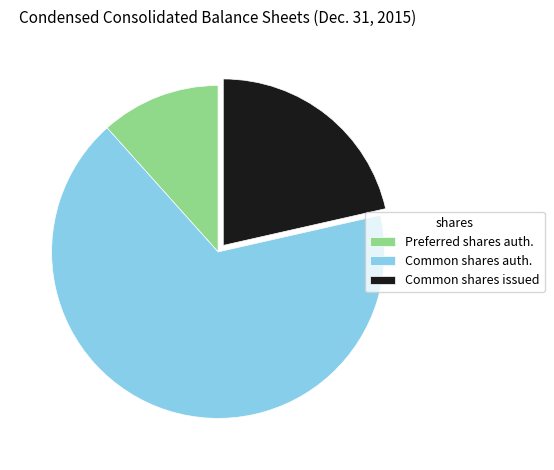

Count the number of slices in the pie.

3